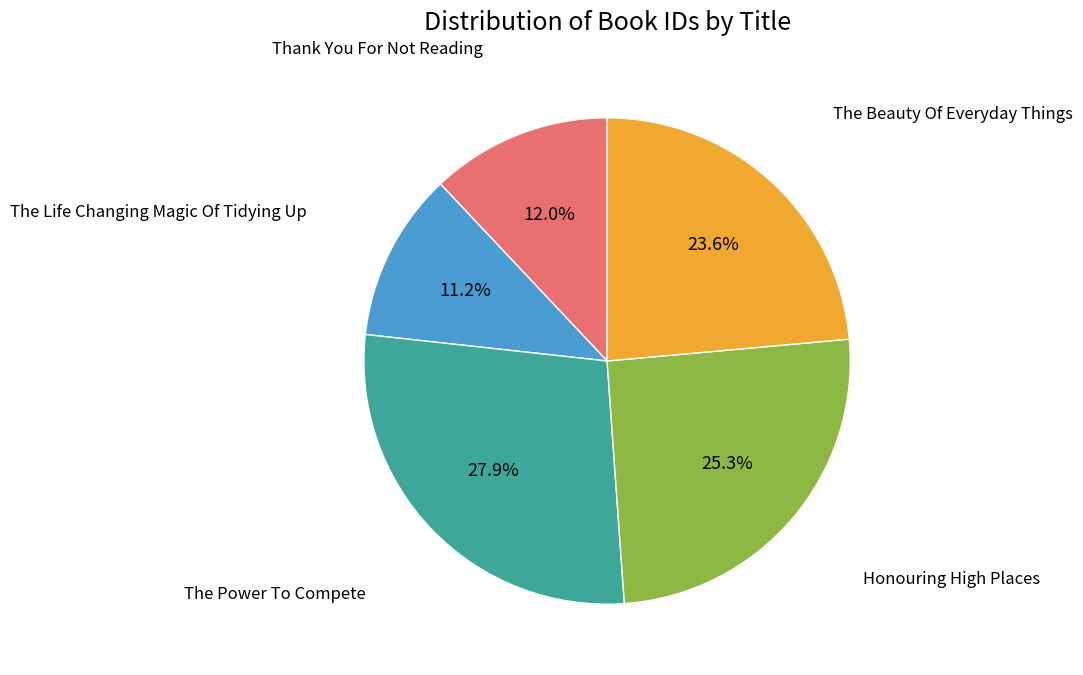

Is there a majority slice in this chart?

No